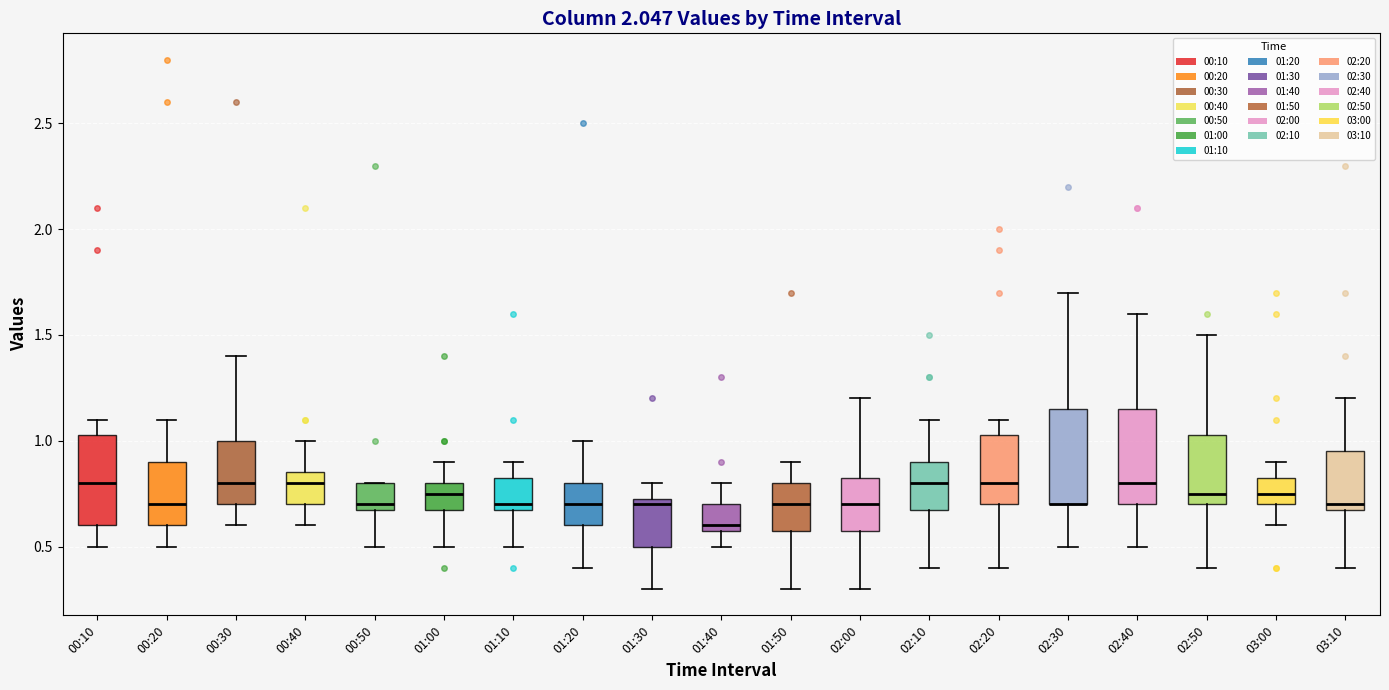

Reading left to right, transcribe this box plot: for each box, give where its median line is, the range the box spans, and where its two whiskers end, as read against the y-axis. The values are not printed on the chart, so give them approximately, as read against the axis.

00:10: median 0.80, box 0.60 to 1.05, whiskers 0.50 to 1.10
00:20: median 0.70, box 0.60 to 0.90, whiskers 0.50 to 1.10
00:30: median 0.80, box 0.70 to 1.00, whiskers 0.60 to 1.40
00:40: median 0.80, box 0.70 to 0.85, whiskers 0.60 to 1.00
00:50: median 0.70 (just above the box's lower edge), box 0.70 to 0.80, whiskers 0.50 to 0.80
01:00: median 0.75, box 0.70 to 0.80, whiskers 0.50 to 0.90
01:10: median 0.70 (just above the box's lower edge), box 0.70 to 0.85, whiskers 0.50 to 0.90
01:20: median 0.70, box 0.60 to 0.80, whiskers 0.40 to 1.00
01:30: median 0.70, box 0.50 to 0.75, whiskers 0.30 to 0.80
01:40: median 0.60 (just above the box's lower edge), box 0.60 to 0.70, whiskers 0.50 to 0.80
01:50: median 0.70, box 0.60 to 0.80, whiskers 0.30 to 0.90
02:00: median 0.70, box 0.60 to 0.85, whiskers 0.30 to 1.20
02:10: median 0.80, box 0.70 to 0.90, whiskers 0.40 to 1.10
02:20: median 0.80, box 0.70 to 1.05, whiskers 0.40 to 1.10
02:30: median 0.70 (drawn on the box's lower edge), box 0.70 to 1.15, whiskers 0.50 to 1.70
02:40: median 0.80, box 0.70 to 1.15, whiskers 0.50 to 1.60
02:50: median 0.75, box 0.70 to 1.05, whiskers 0.40 to 1.50
03:00: median 0.75, box 0.70 to 0.85, whiskers 0.60 to 0.90
03:10: median 0.70 (just above the box's lower edge), box 0.70 to 0.95, whiskers 0.40 to 1.20